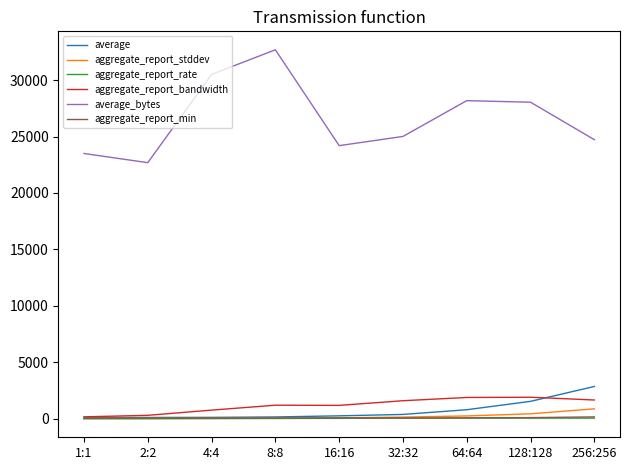

At which label does aggregate_report_bandwidth first exceed 1213?

8:8